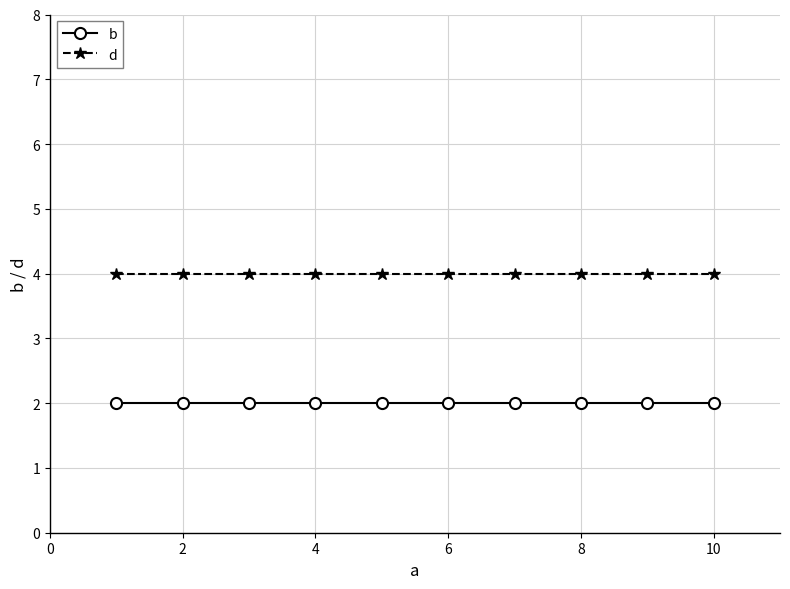

What is the sum of all b values?

20